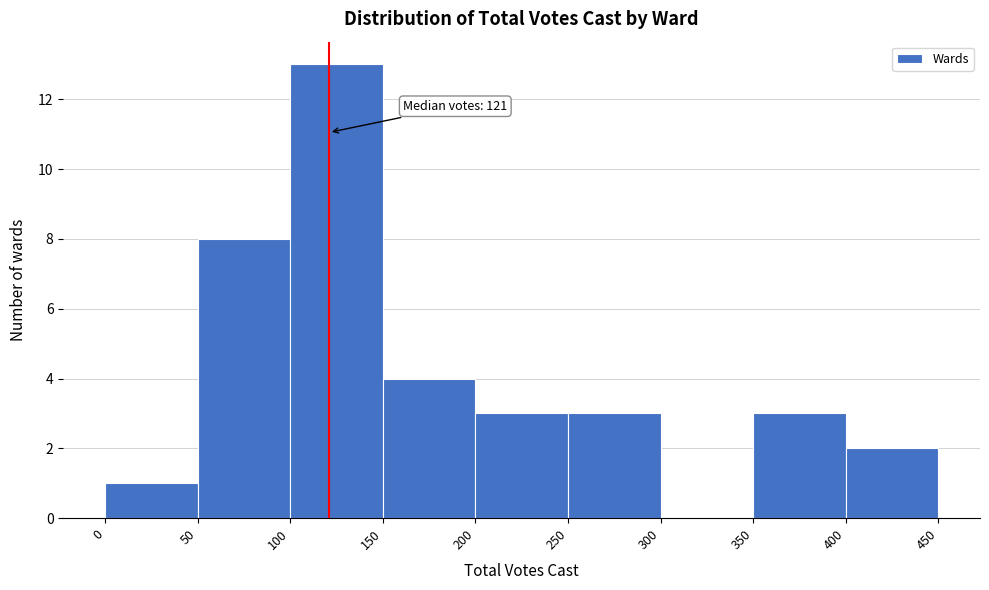

Which range on the x-axis has the tallest bar?

100 to 150